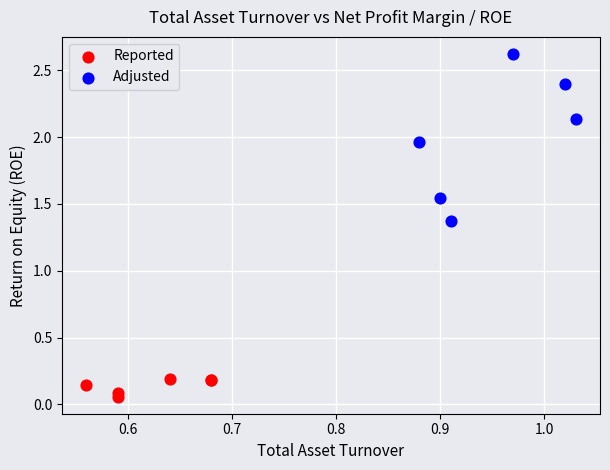

Which series has the widest spread of Y values?

Adjusted